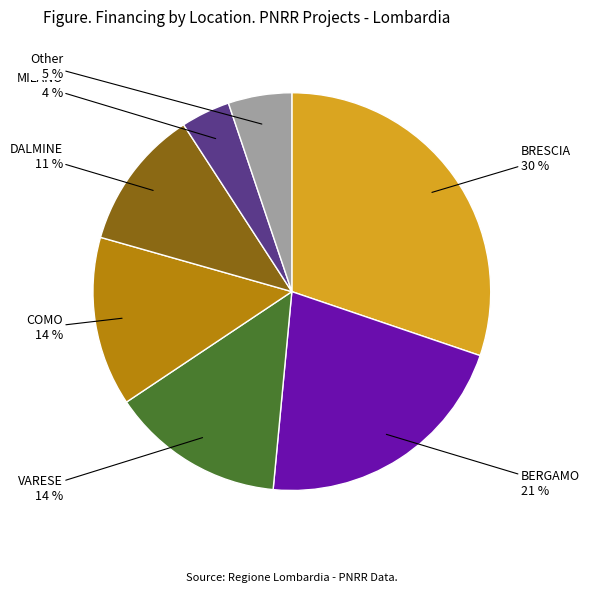

How many segments does this pie chart have?

7